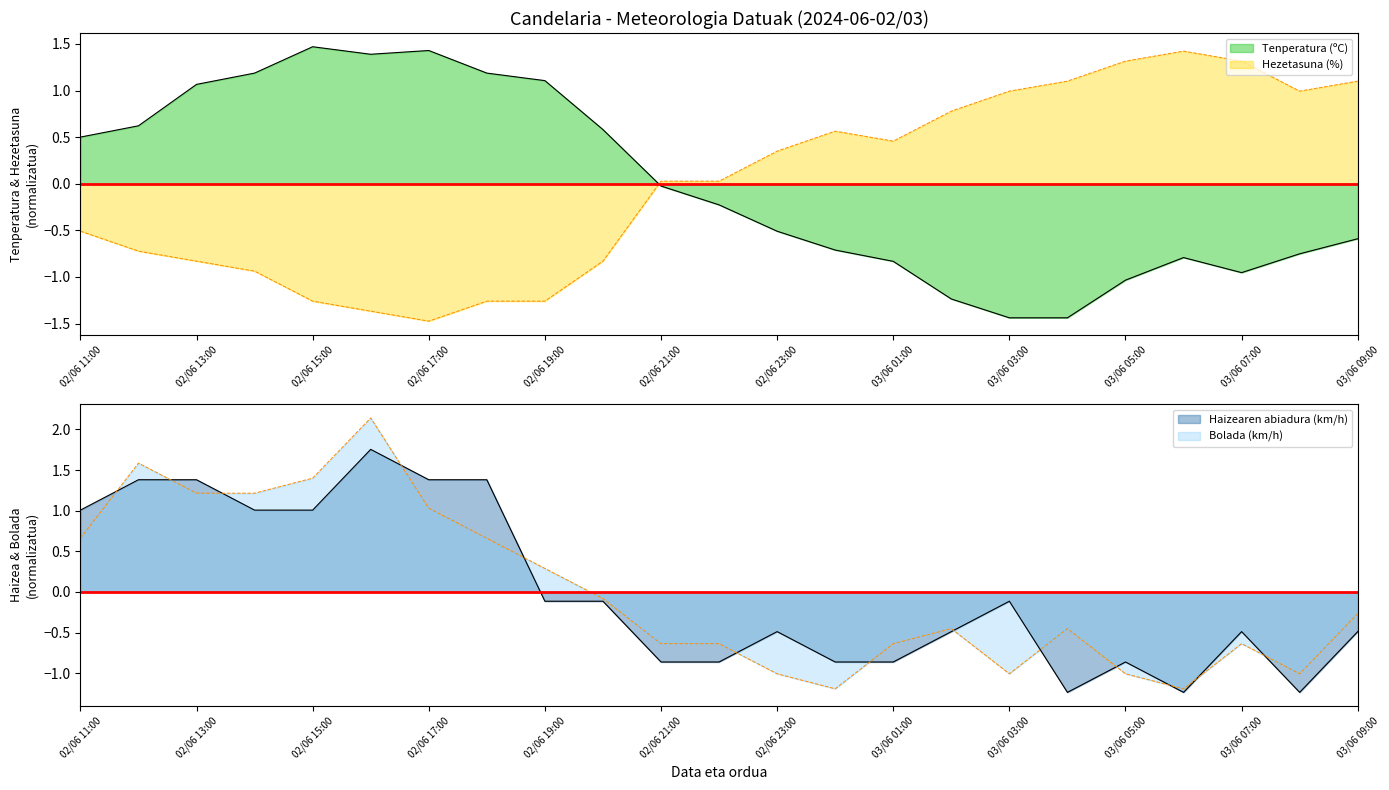

Is it true that Hezetasuna (%) equals 1.2 at 03/06 02:00?

False